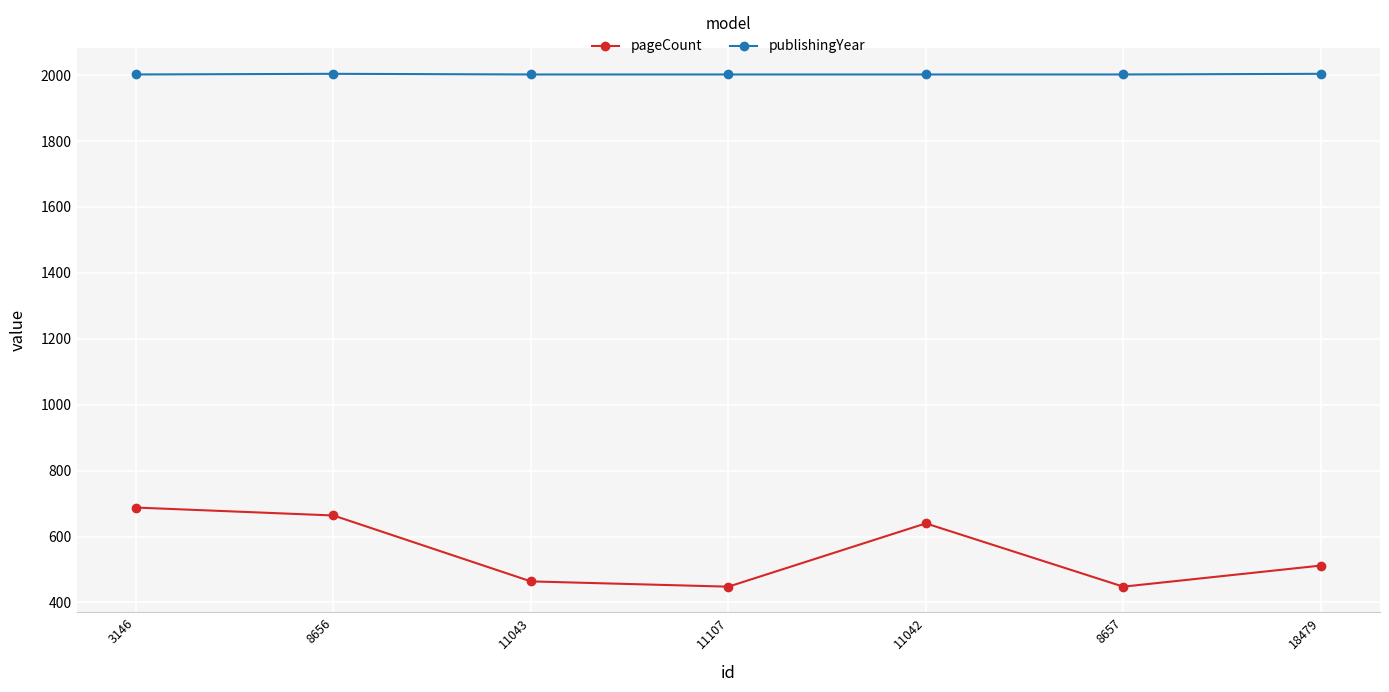

Where is pageCount nearest to the value 568?

18479